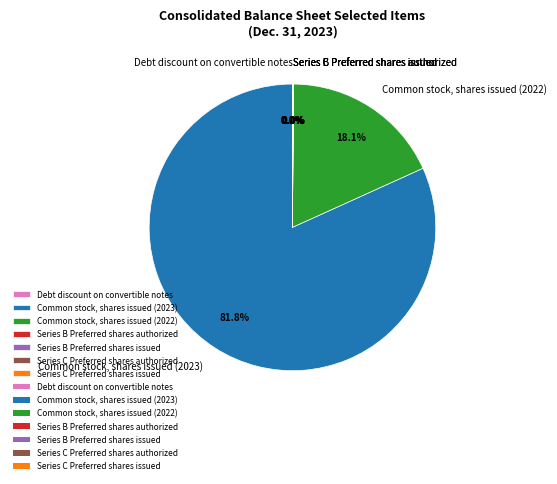

Does Common stock, shares issued (2023) account for over 50% of the chart?

Yes